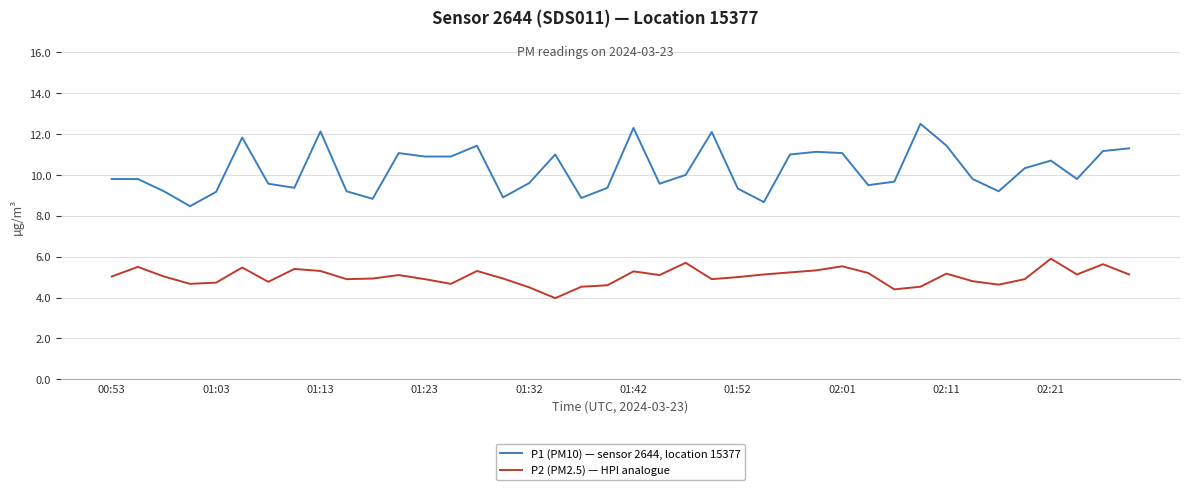

What are all the series names shown in the legend?

P1 (PM10) — sensor 2644, location 15377, P2 (PM2.5) — HPI analogue